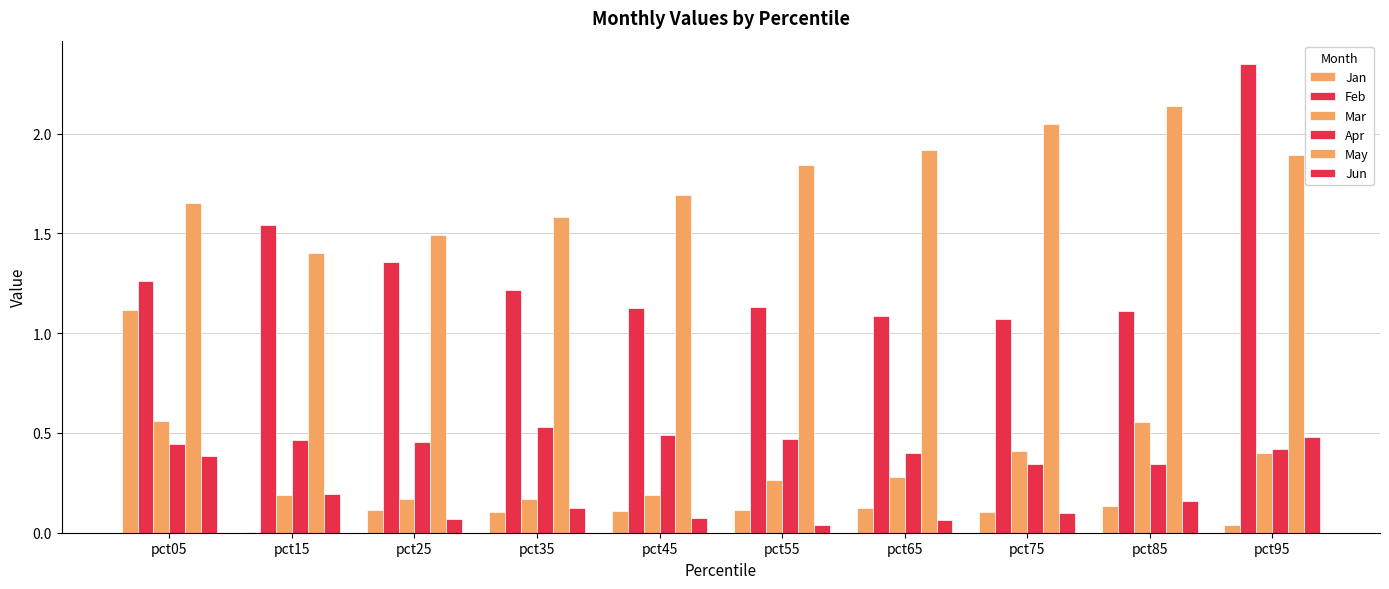

Between pct45 and pct65, which series saw the biggest shift?

May